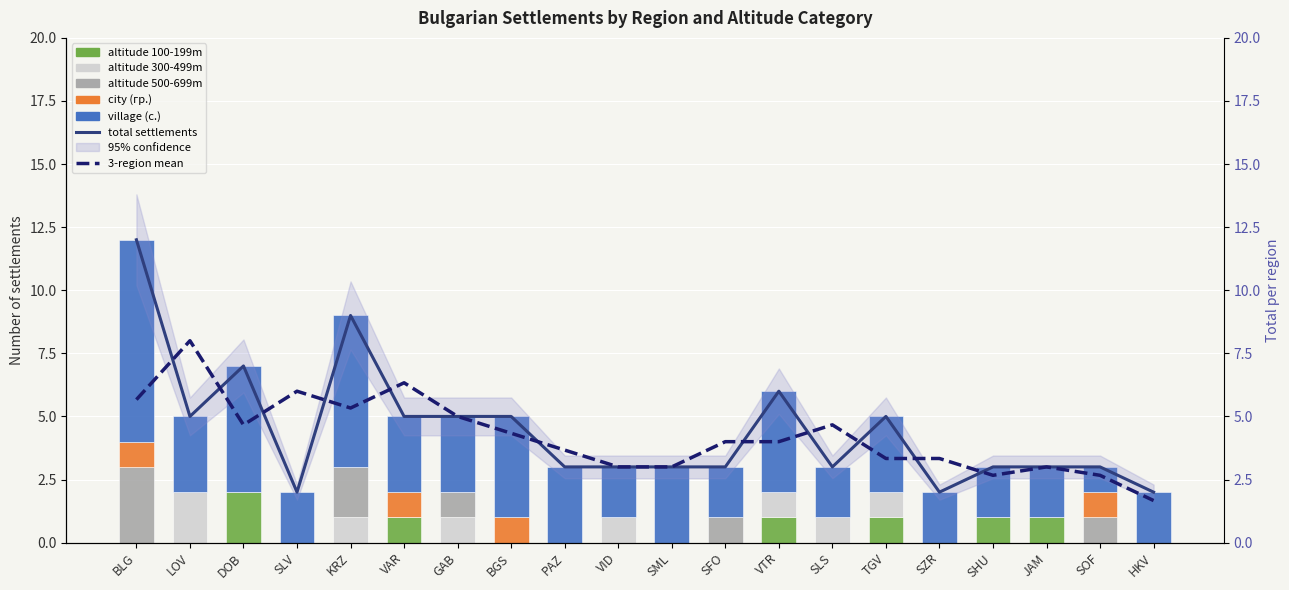

Between KRZ and BGS, which series saw the biggest shift?

village